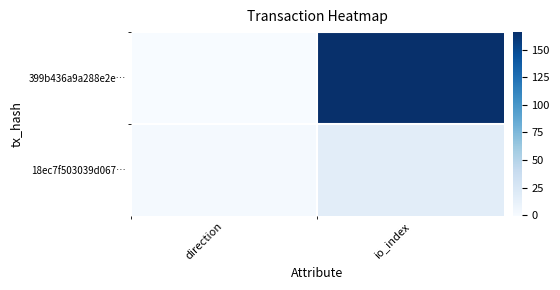

Between io_index and direction, which is larger?

io_index